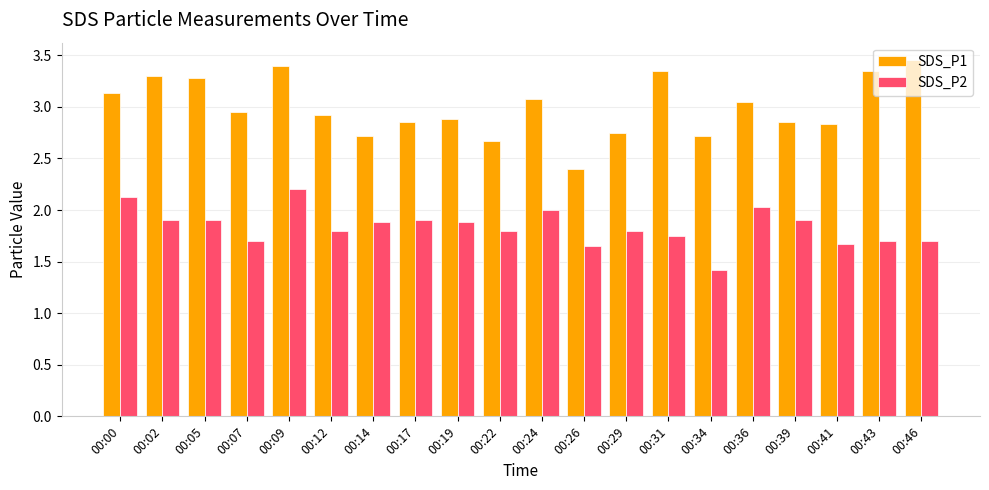

What value does the SDS_P1 series have at 00:24?

3.1